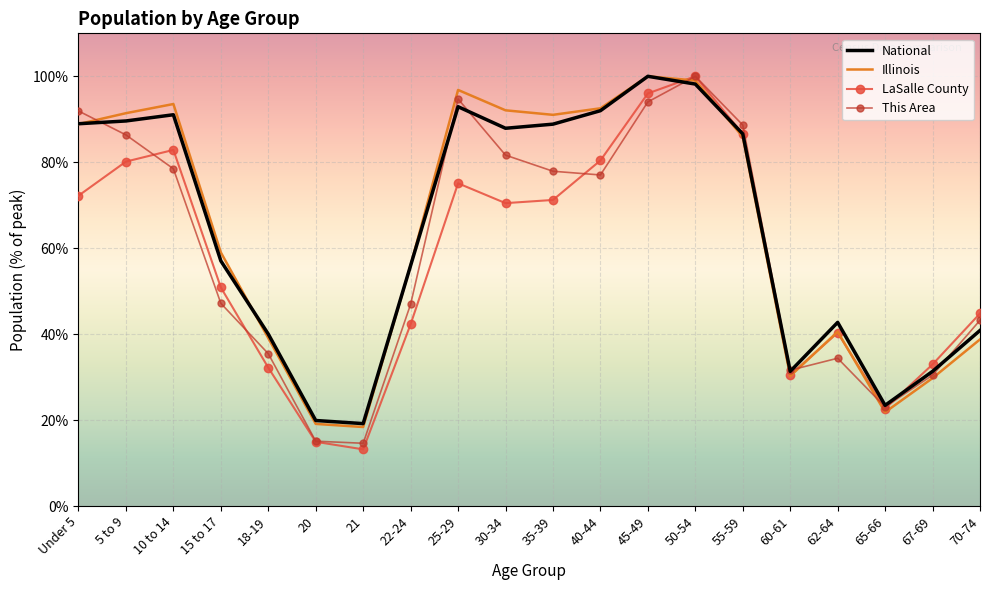

What are all the series names shown in the legend?

National, Illinois, LaSalle County, This Area